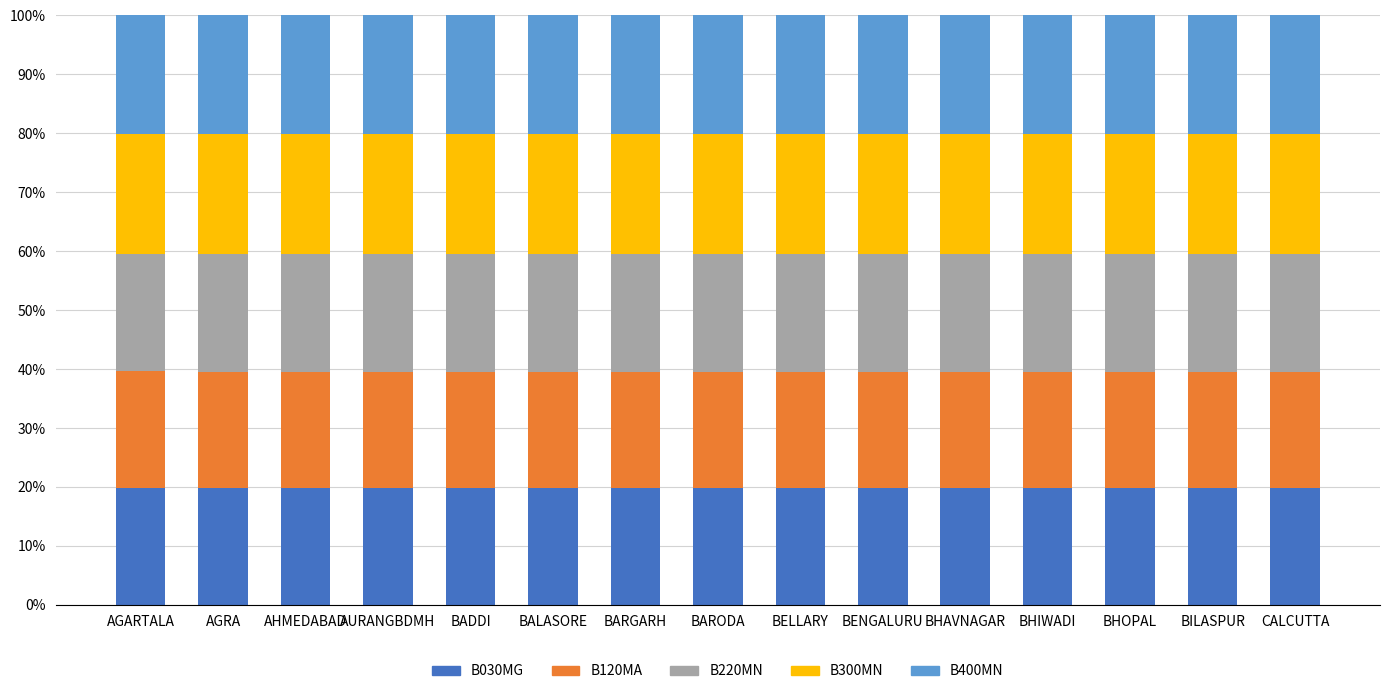

What is the total value across all series at AHMEDABAD?

100.0